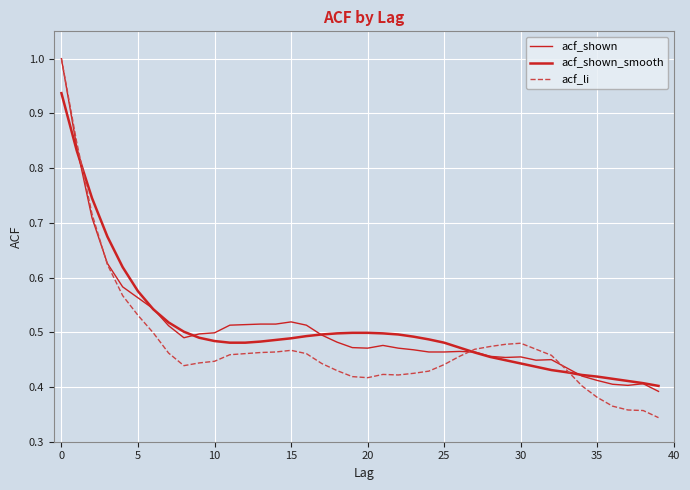

Reading right to left, list all the values displayed in this chart.

acf_shown: 0.4	0.4	0.4	0.4	0.4	0.4	0.4	0.5	0.4	0.5	0.5	0.5	0.5	0.5	0.5	0.5	0.5	0.5	0.5	0.5	0.5	0.5	0.5	0.5	0.5	0.5	0.5	0.5	0.5	0.5	0.5	0.5	0.5	0.5	0.6	0.6	0.6	0.7	0.8	1.0
acf_shown_smooth: 0.4	0.4	0.4	0.4	0.4	0.4	0.4	0.4	0.4	0.4	0.4	0.5	0.5	0.5	0.5	0.5	0.5	0.5	0.5	0.5	0.5	0.5	0.5	0.5	0.5	0.5	0.5	0.5	0.5	0.5	0.5	0.5	0.5	0.5	0.6	0.6	0.7	0.7	0.8	0.9
acf_li: 0.3	0.4	0.4	0.4	0.4	0.4	0.4	0.5	0.5	0.5	0.5	0.5	0.5	0.5	0.4	0.4	0.4	0.4	0.4	0.4	0.4	0.4	0.4	0.5	0.5	0.5	0.5	0.5	0.5	0.4	0.4	0.4	0.5	0.5	0.5	0.6	0.6	0.7	0.8	1.0